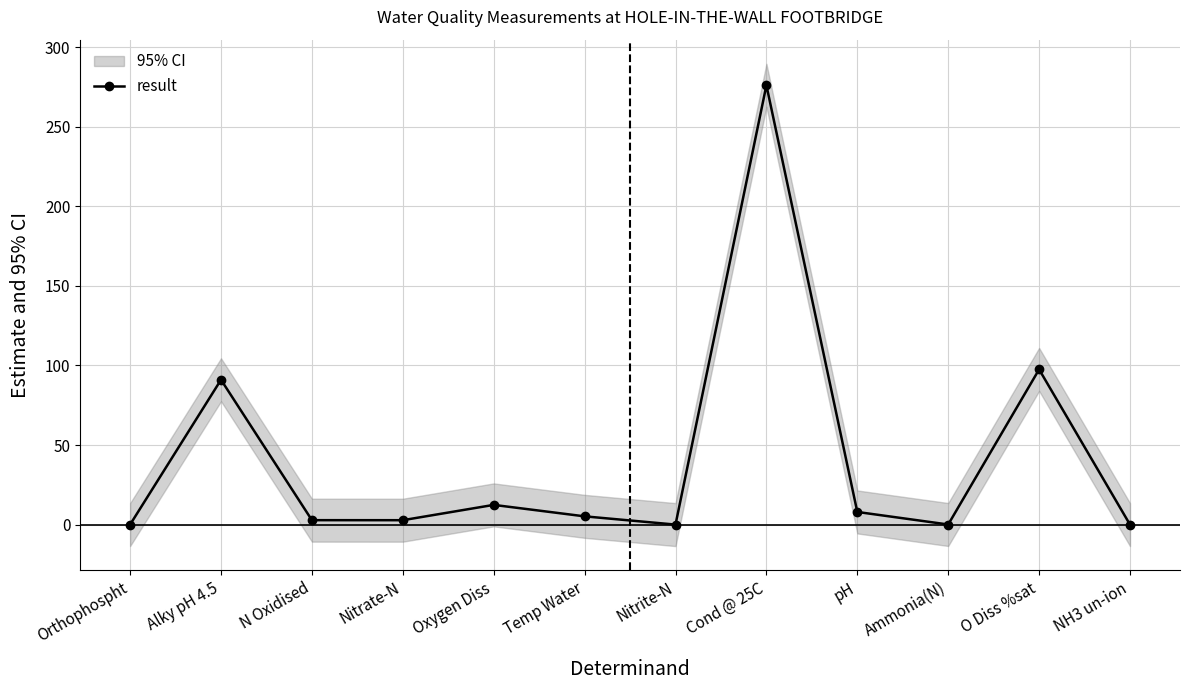

How many interior local peaks (higher than both neighbors) does the data have?

4